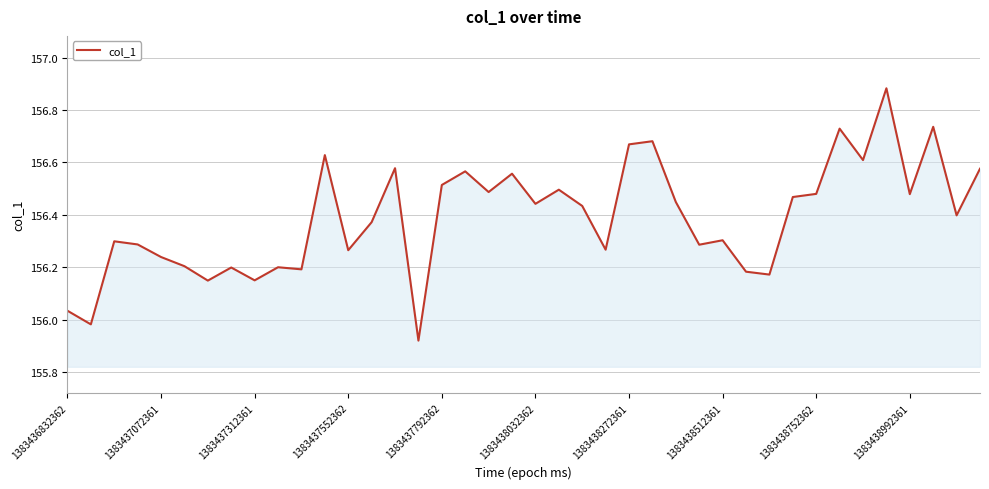

What is the difference between the maximum and minimum values?

1.0